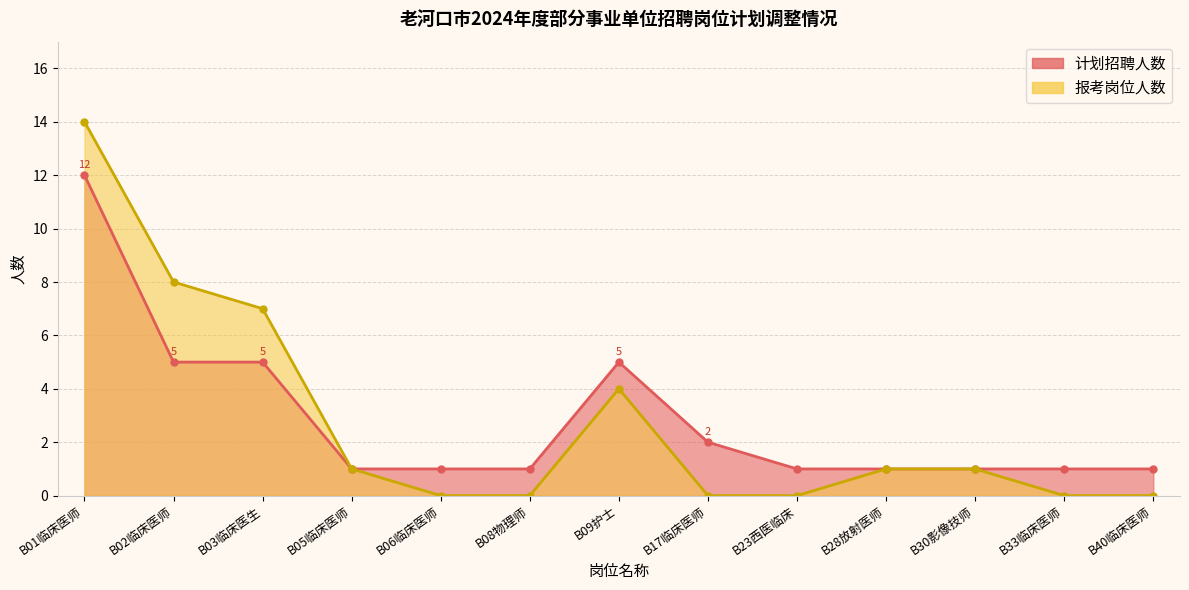

How many data points does each series have?

13